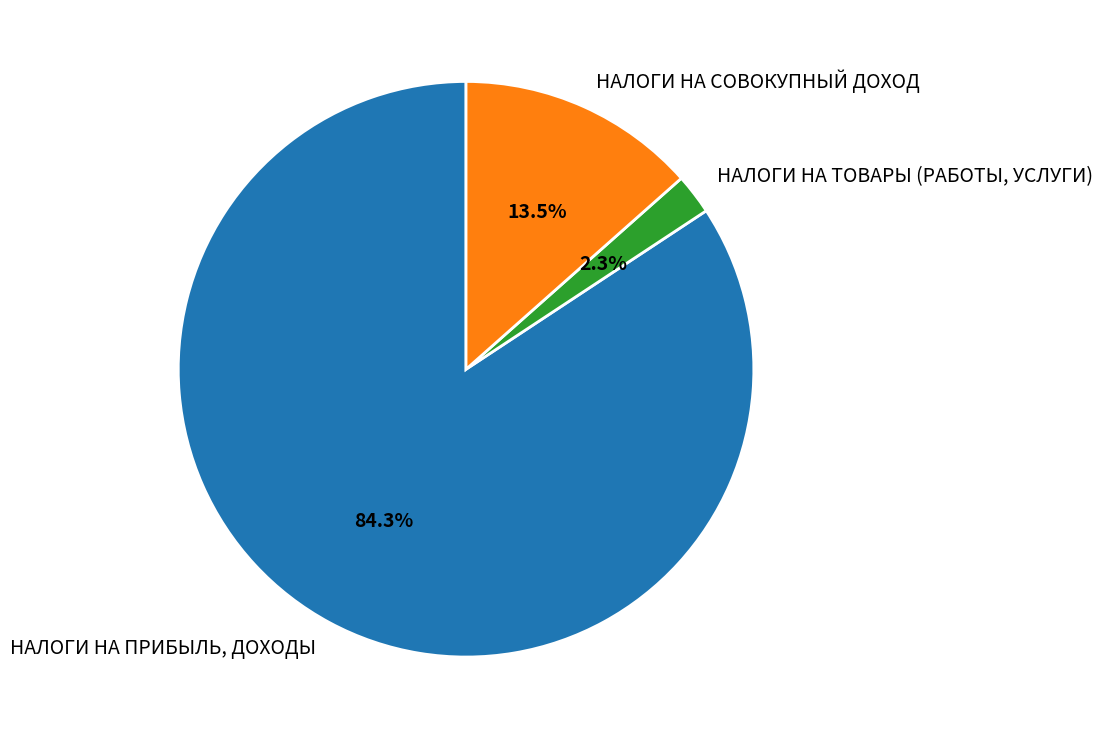

Between НАЛОГИ НА СОВОКУПНЫЙ ДОХОД and НАЛОГИ НА ТОВАРЫ (РАБОТЫ, УСЛУГИ), which is larger?

НАЛОГИ НА СОВОКУПНЫЙ ДОХОД